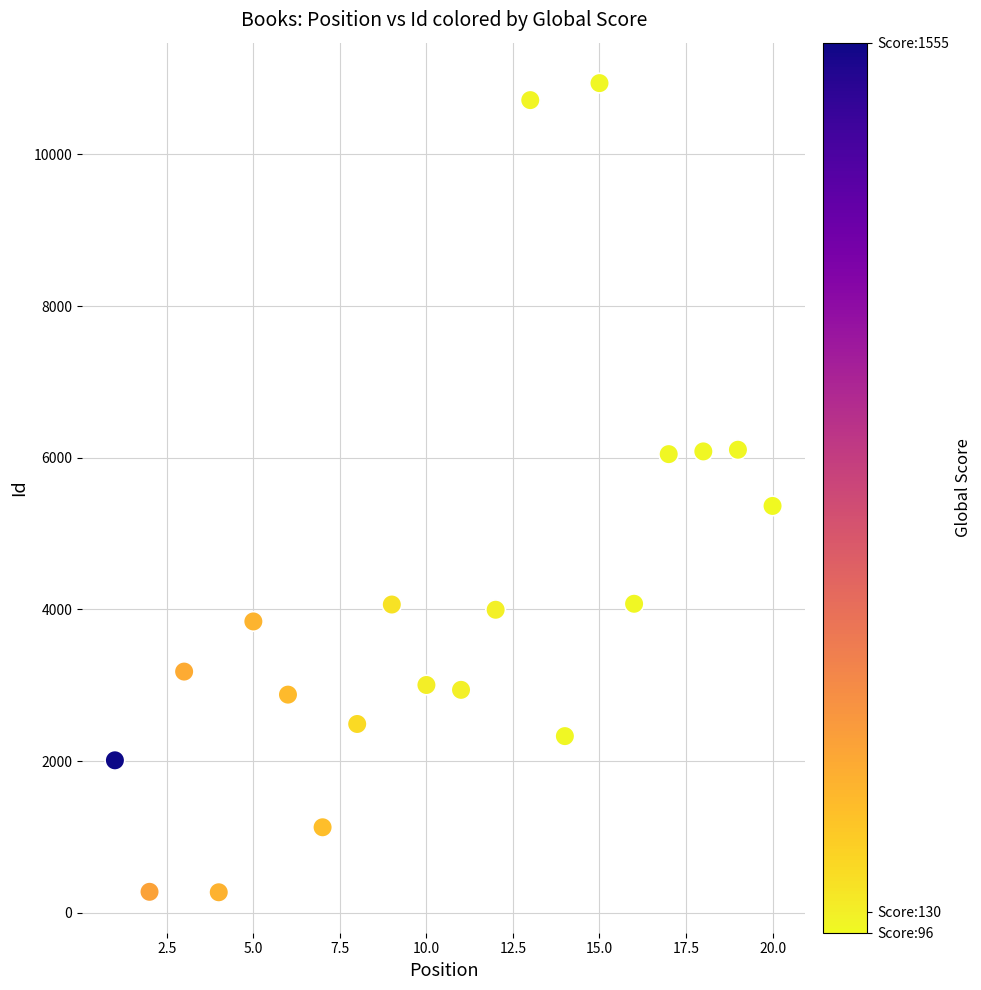

What Y value in the scatter plot is closest to 5604?

5364